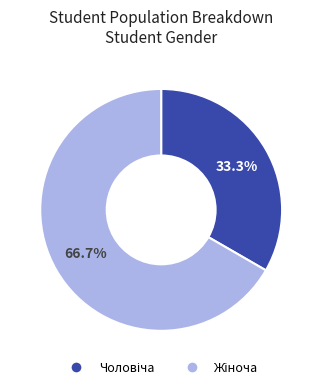

Does any single category account for the majority?

Yes